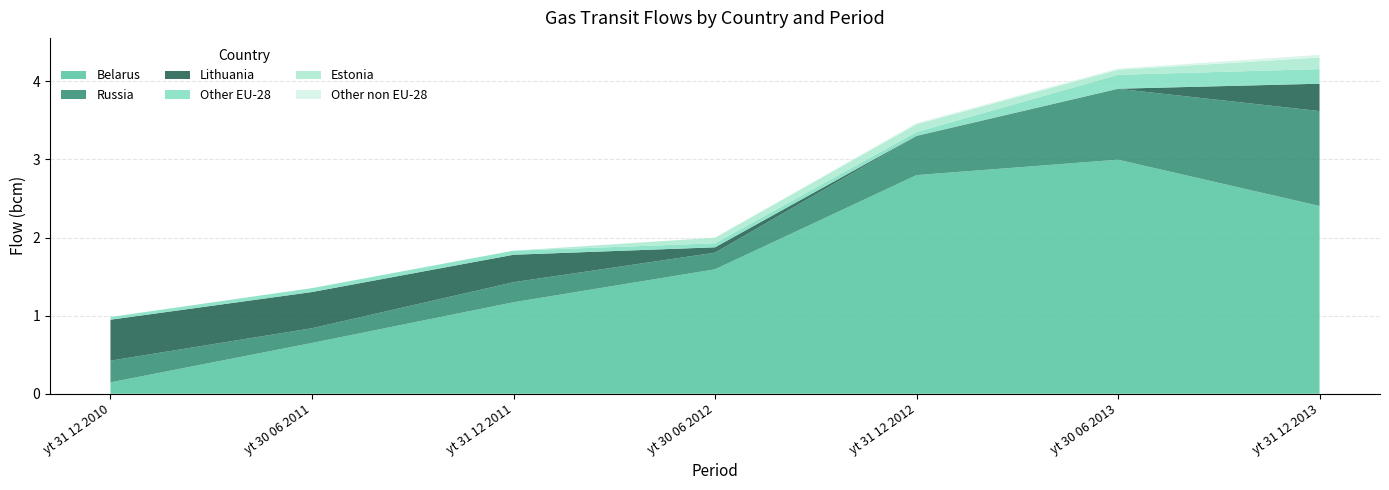

Where does the Belarus series first go above 1?

yt 31 12 2011